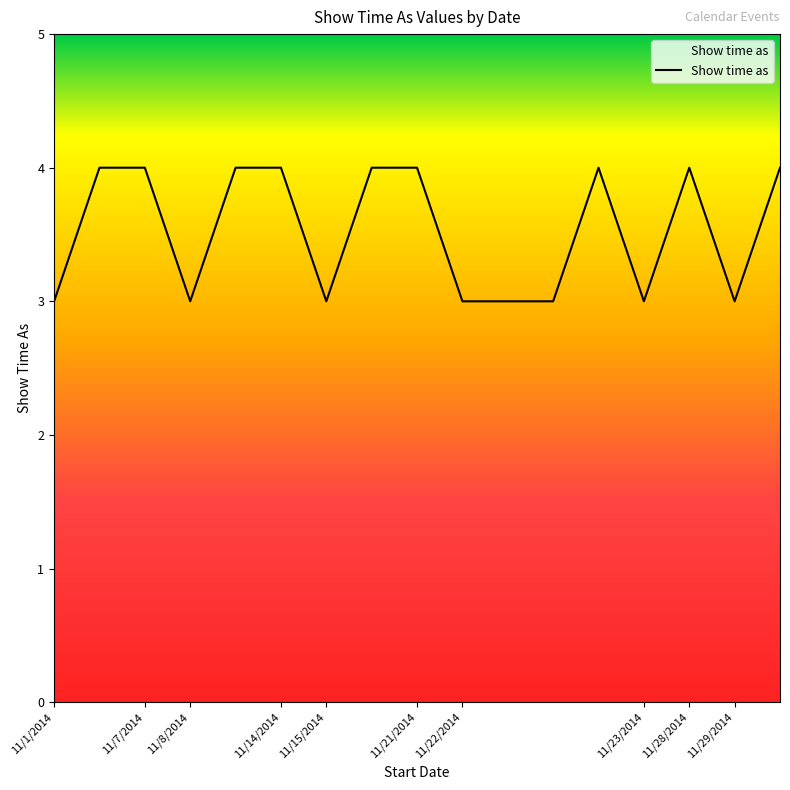

What is the smallest value displayed?

3